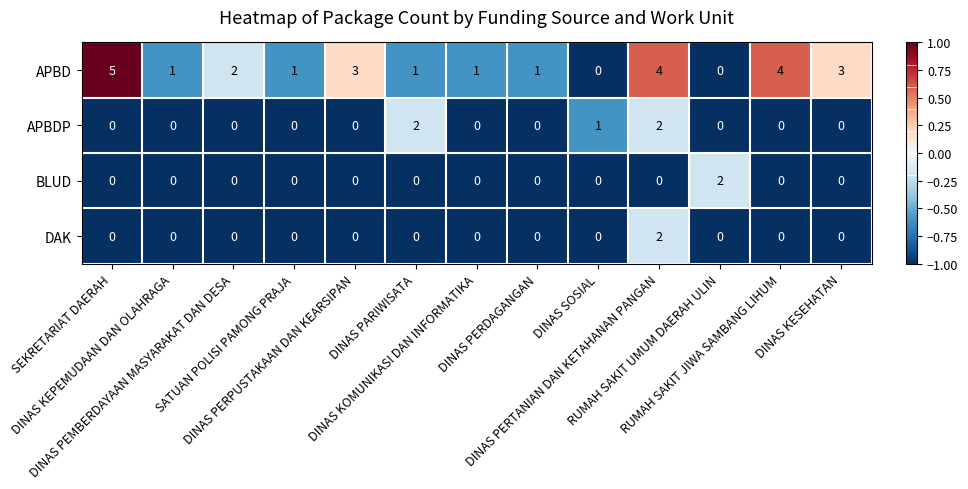

Which series has the largest total across all categories?

APBD